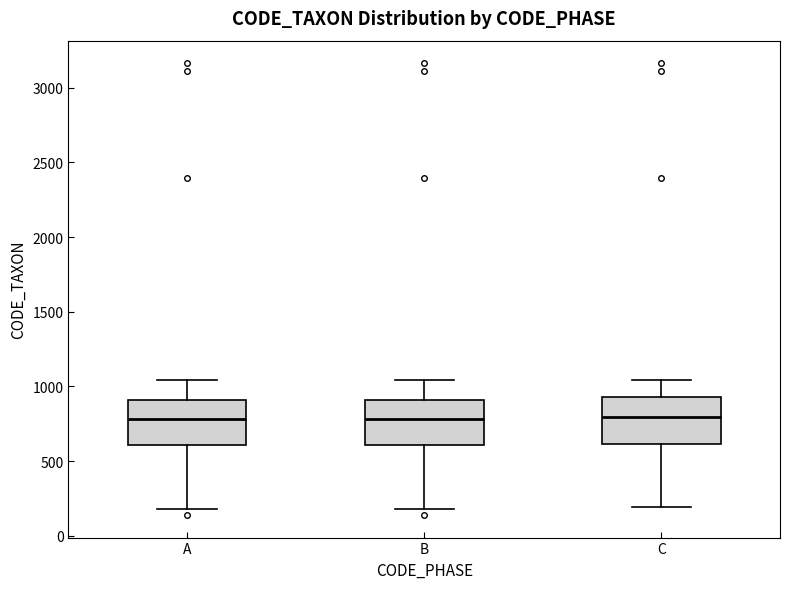

Reading left to right, transcribe this box plot: for each box, give where its median line is, the range the box spans, and where its two whiskers end, as read against the y-axis. The values are not printed on the chart, so give them approximately, as read against the axis.

A: median 800, box 600 to 900, whiskers 200 to 1050
B: median 800, box 600 to 900, whiskers 200 to 1050
C: median 800, box 600 to 950, whiskers 200 to 1050